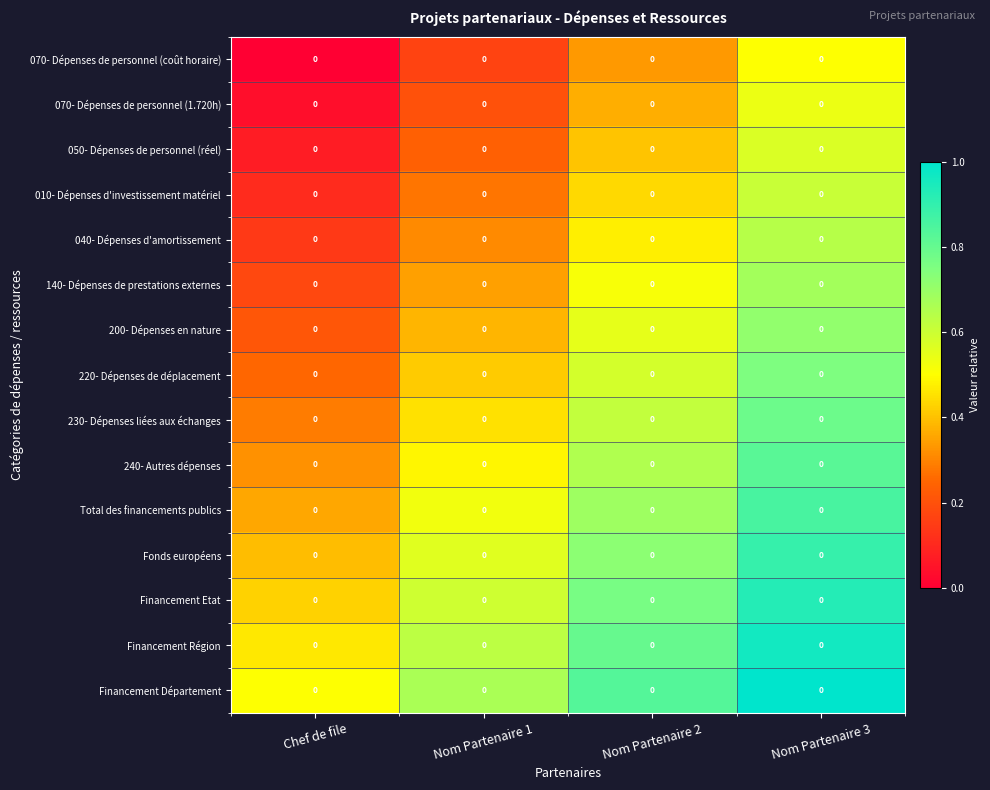

What is the difference between the maximum and minimum values in the 140- Dépenses de prestations externes series?

0.5